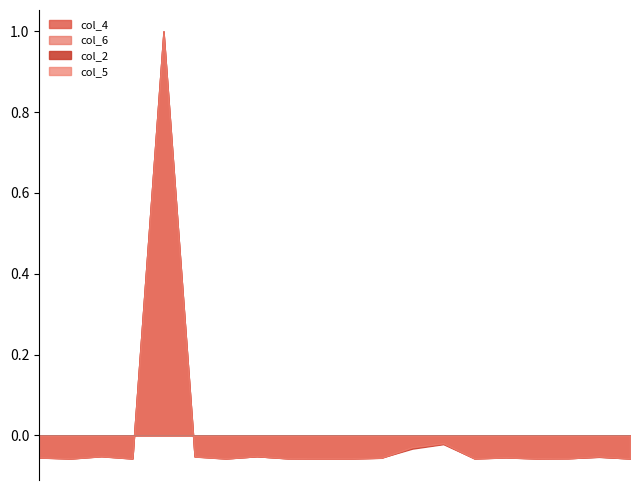

What is the difference between the maximum and minimum values in the col_5 series?

1.1